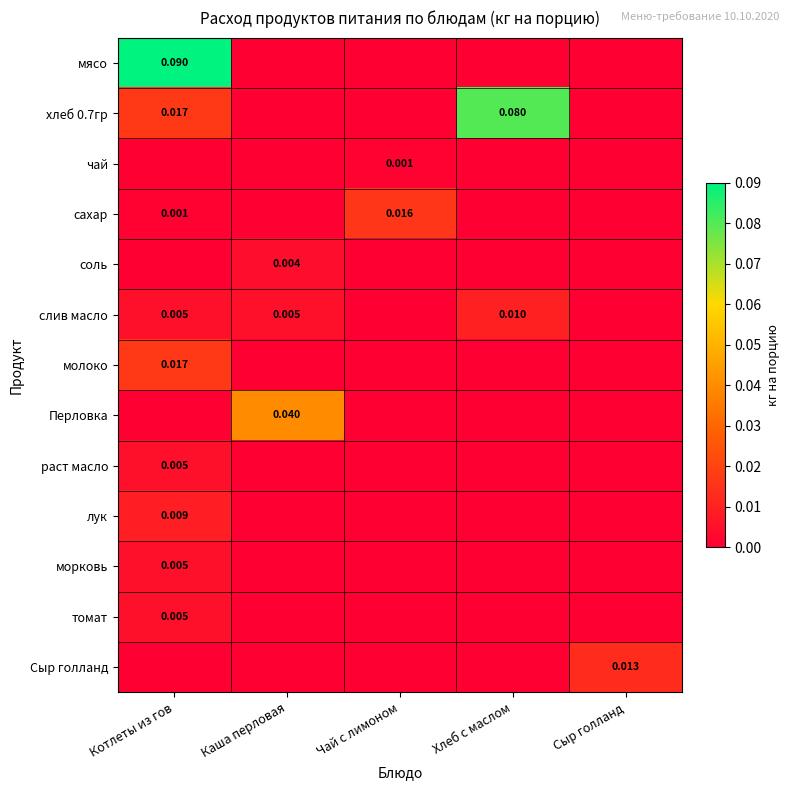

At which label is сахар closest to 0?

Каша перловая